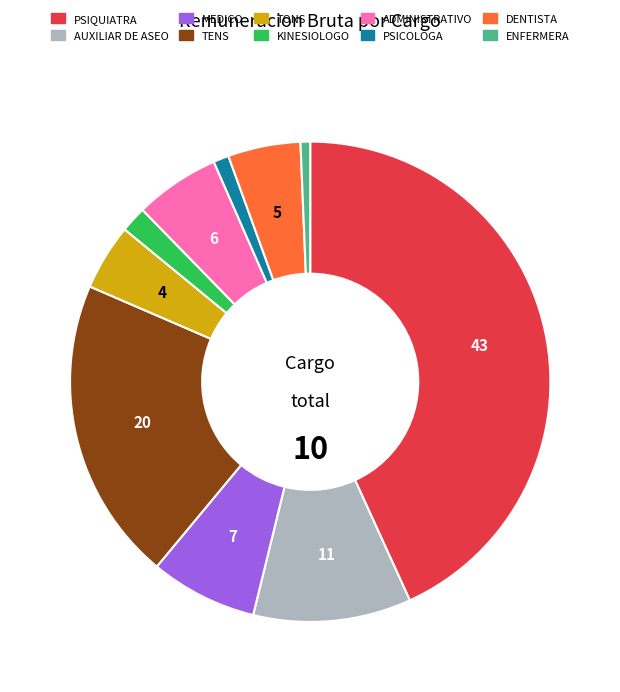

What is the ratio of the value at ADMINISTRATIVO to the value at TENS?

0.3